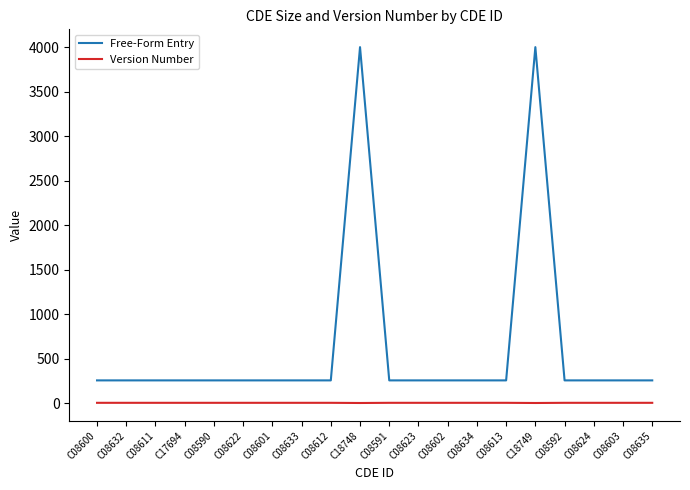

True or false: Free-Form Entry and Version Number cross at least once.

False